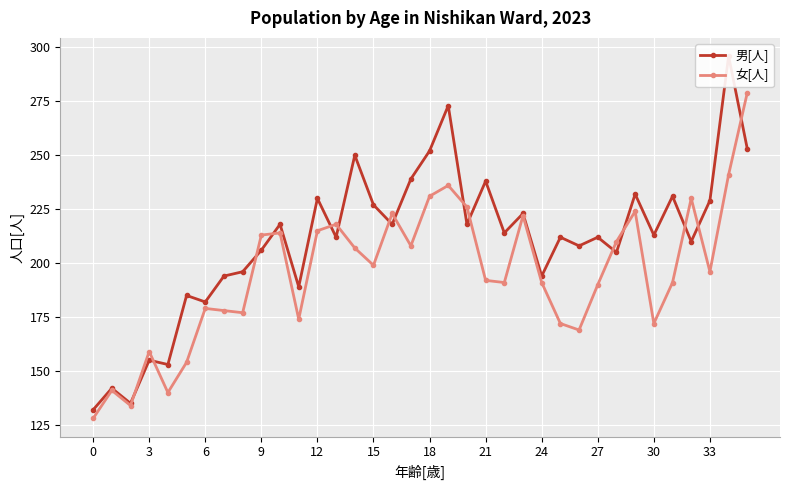

After their last crossing, which series has the higher values: 男[人] or 女[人]?

女[人]